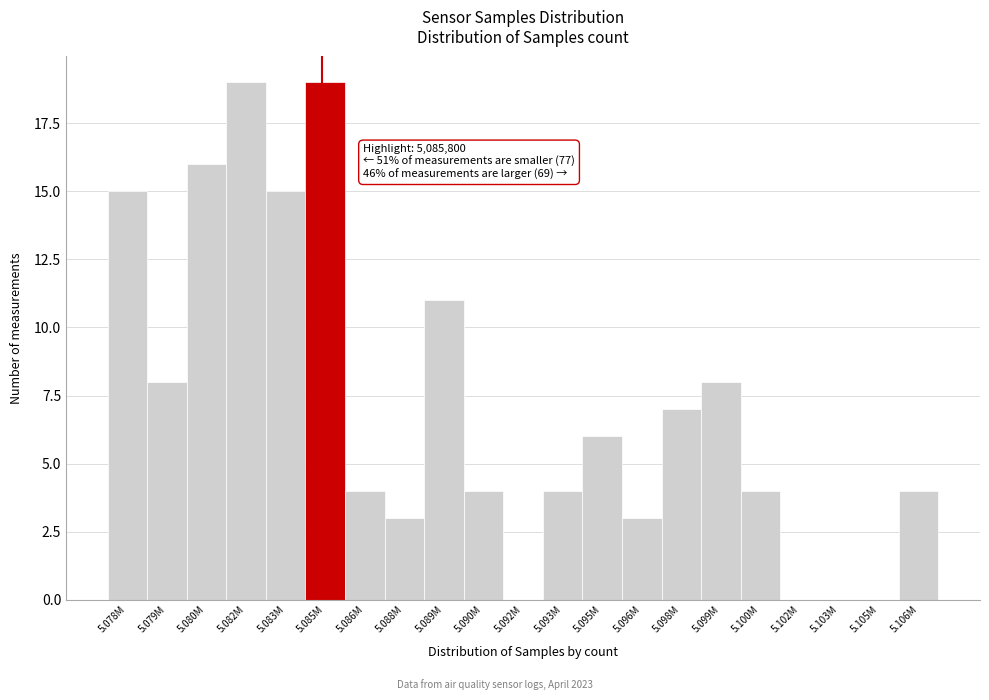

Reading left to right, list all the values displayed in this chart.

5.078M=15	5.079M=8	5.080M=16	5.082M=19	5.083M=15	5.085M=19	5.086M=4	5.088M=3	5.089M=11	5.090M=4	5.092M=0	5.093M=4	5.095M=6	5.096M=3	5.098M=7	5.099M=8	5.100M=4	5.102M=0	5.103M=0	5.105M=0	5.106M=4